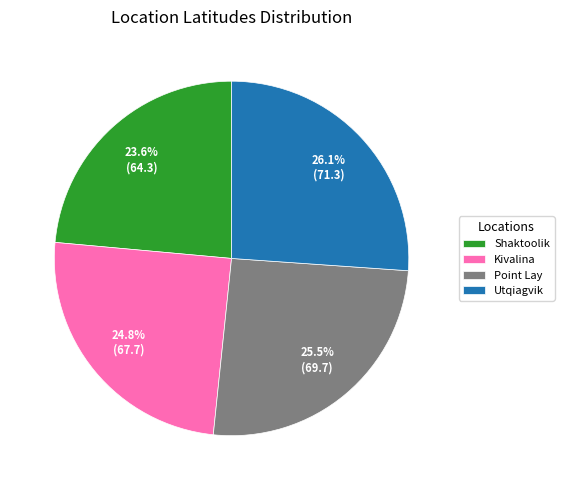

How many segments does this pie chart have?

4